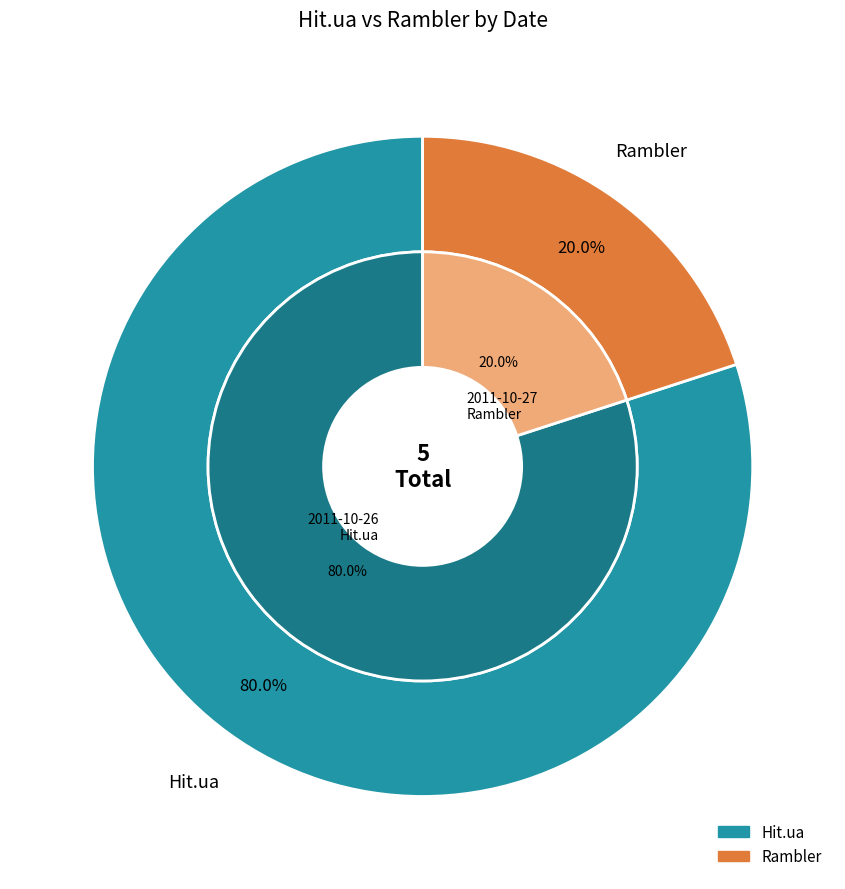

Rank the series by their maximum value, from lowest to highest.

Rambler, Hit.ua